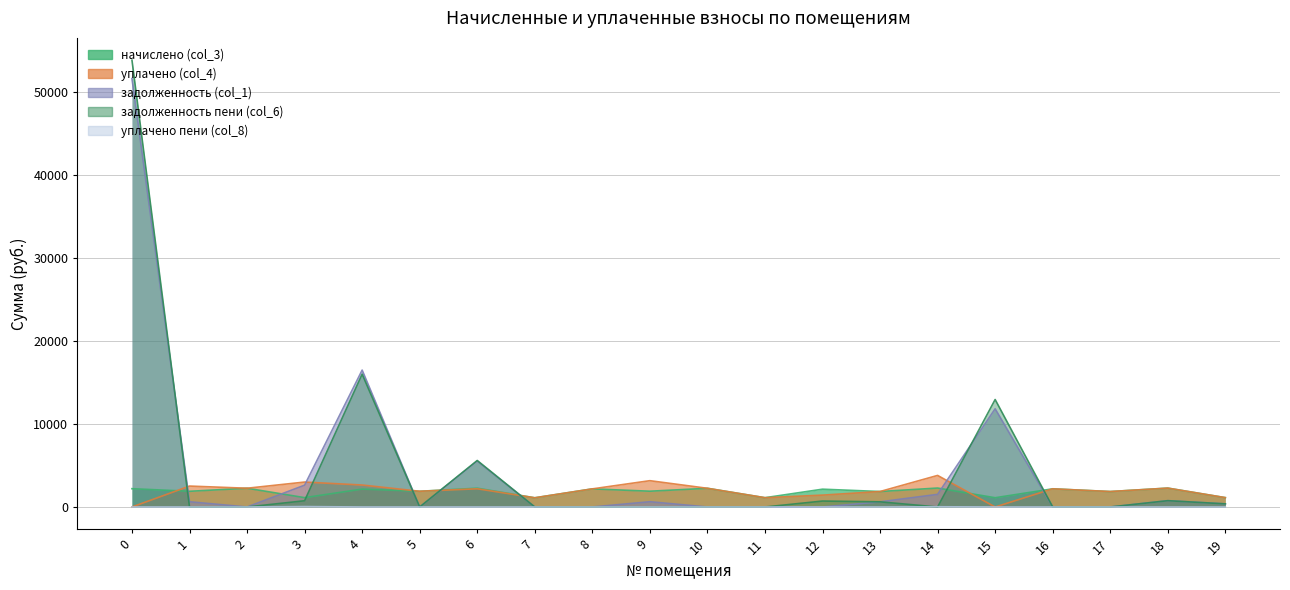

How many lines are shown in the chart?

5